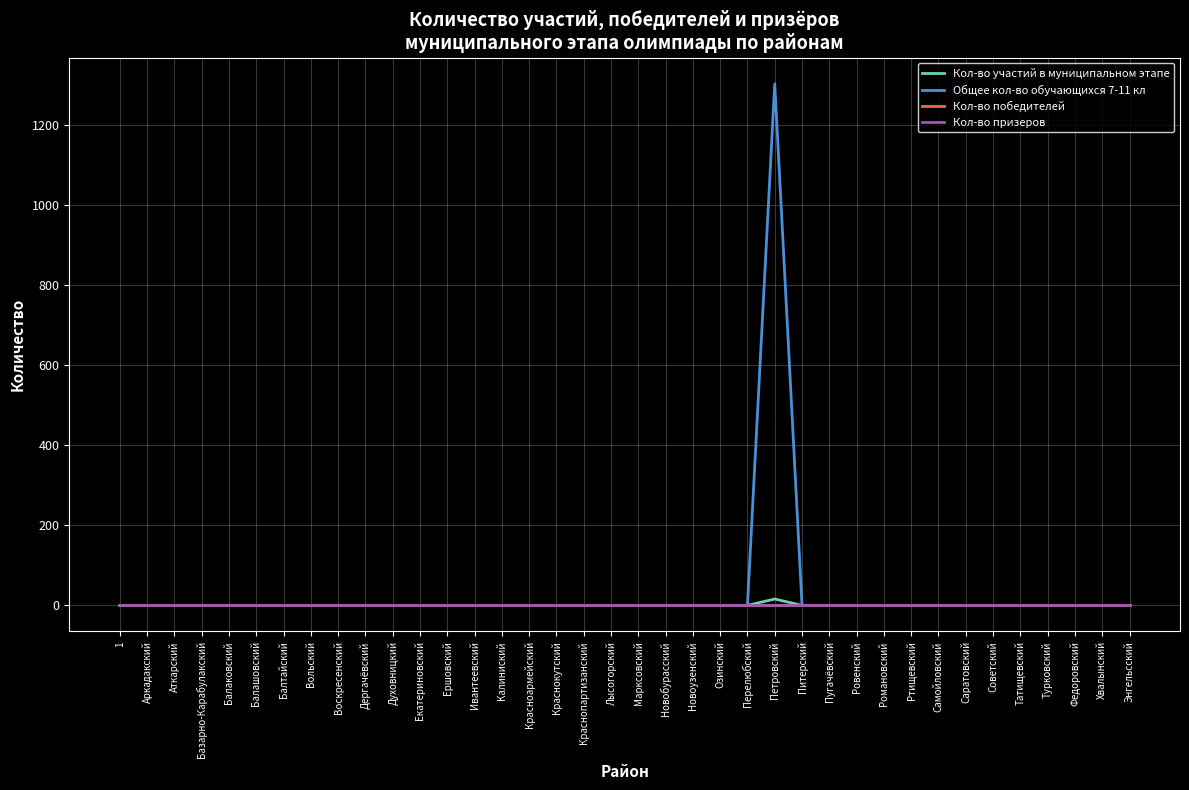

Which series changed the most between Марксовский and Пугачёвский?

Кол-во участий в муниципальном этапе